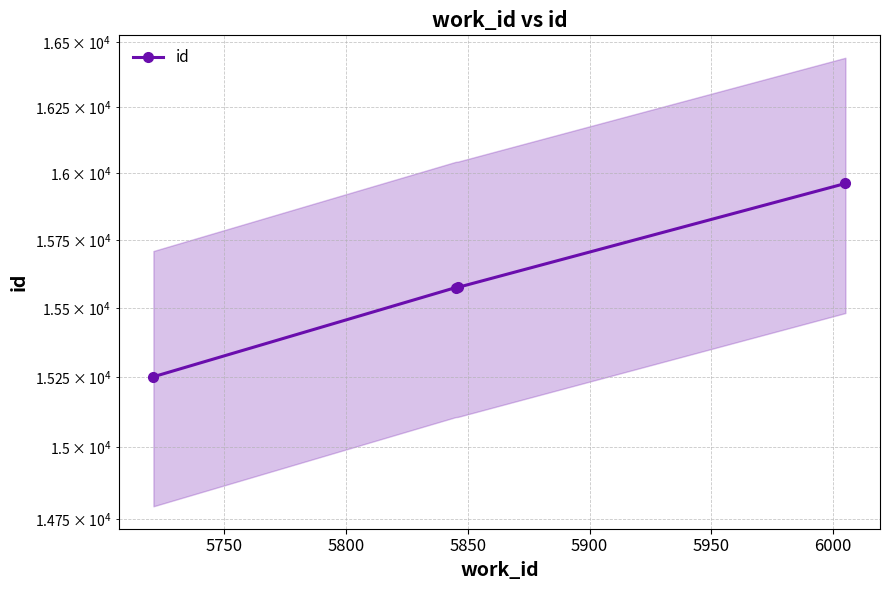

Reading left to right, list all the values displayed in this chart.

15251	15574	15575	15960